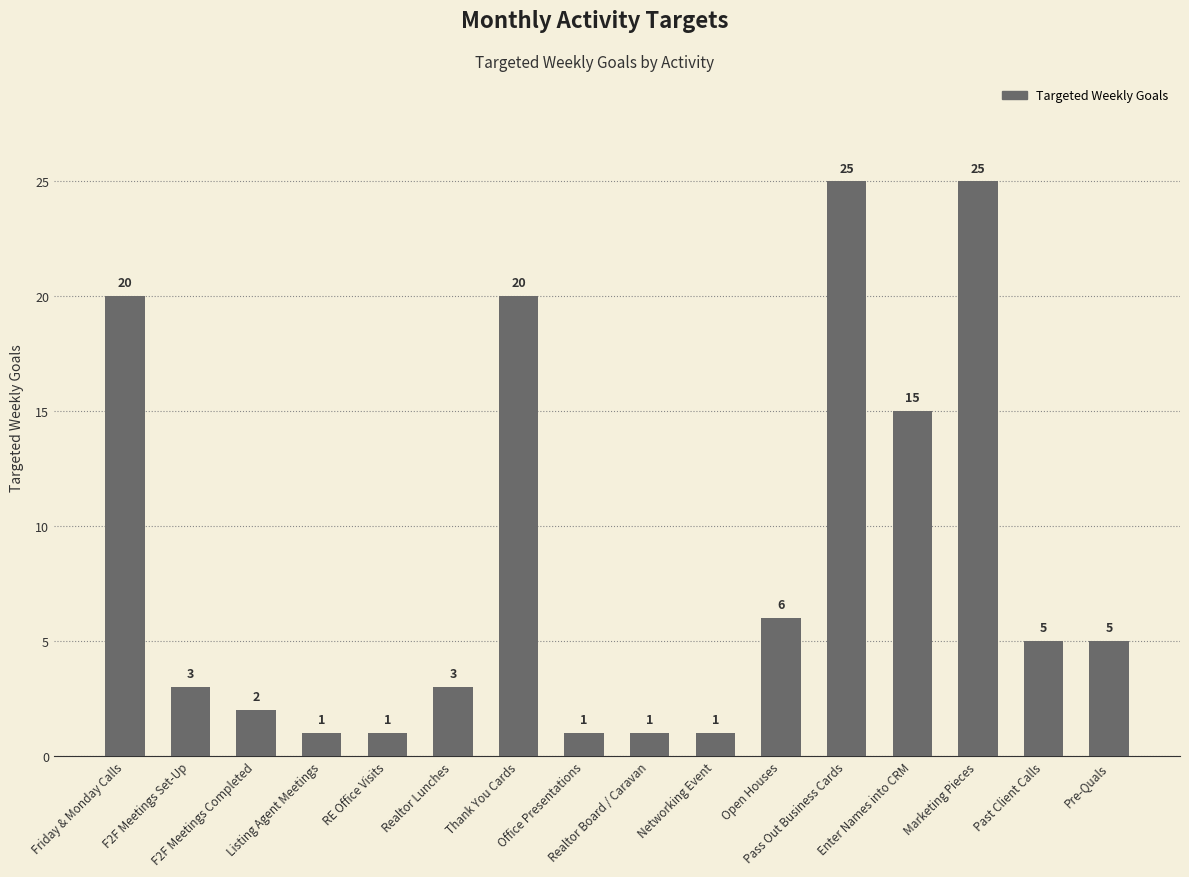

Does the chart contain any negative values?

No